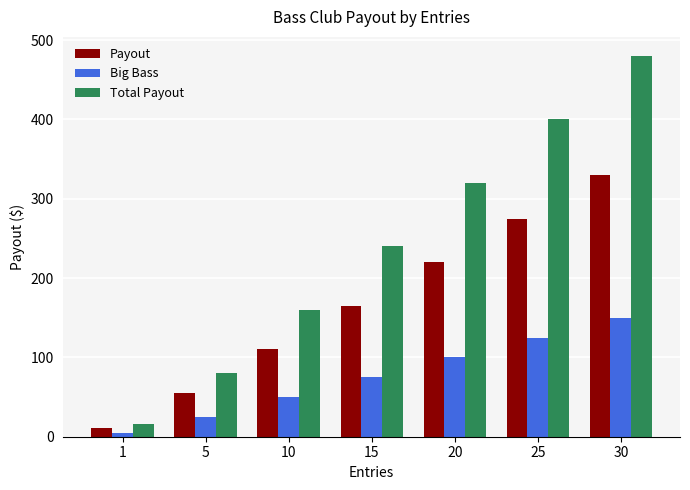

Reading right to left, what are all the values shown in this chart?

Payout: 330	275	220	165	110	55	11
Big Bass: 150	125	100	75	50	25	5
Total Payout: 480	400	320	240	160	80	16